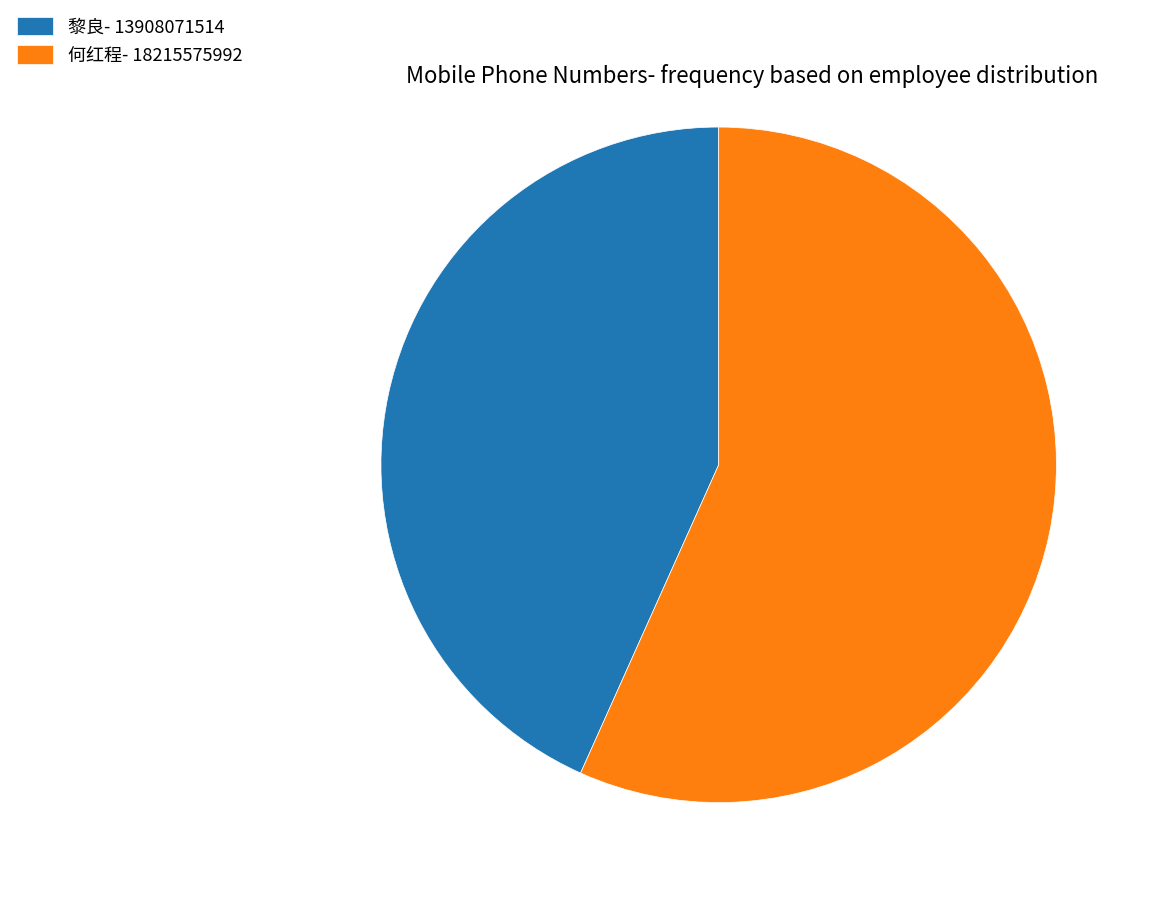

Does 黎良- 13908071514 represent more than half of the total?

No